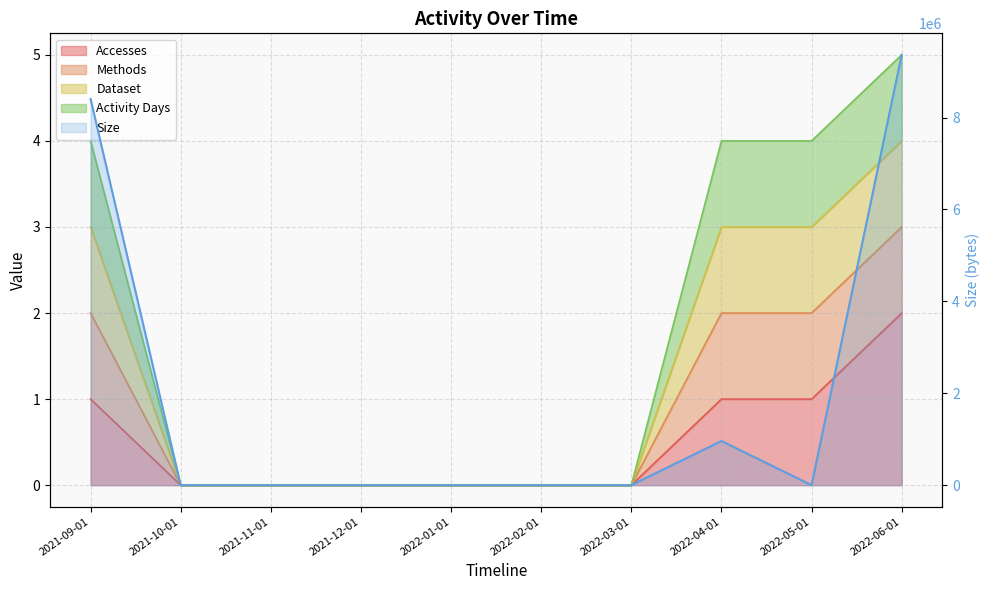

How many values in Accesses are above zero?

4